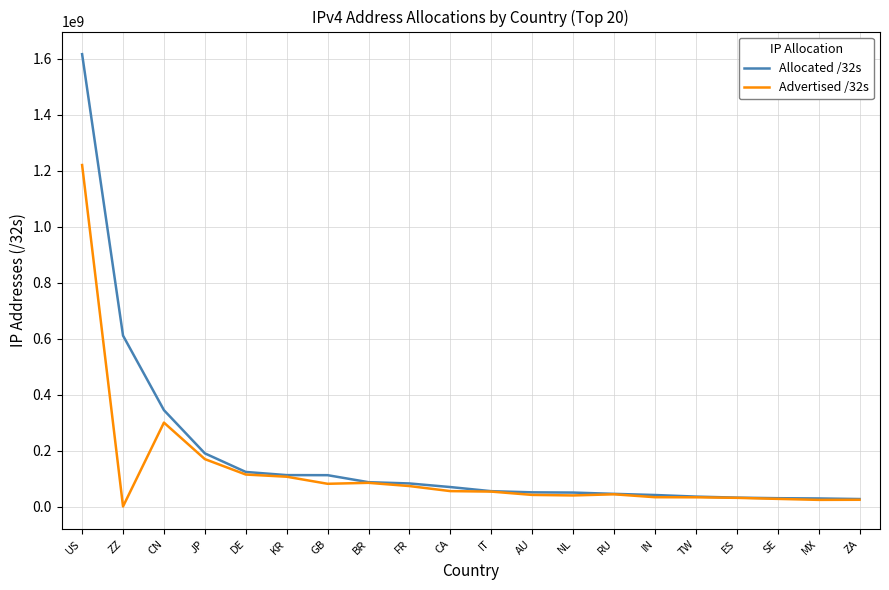

What is the minimum value for Allocated /32s?

26992128